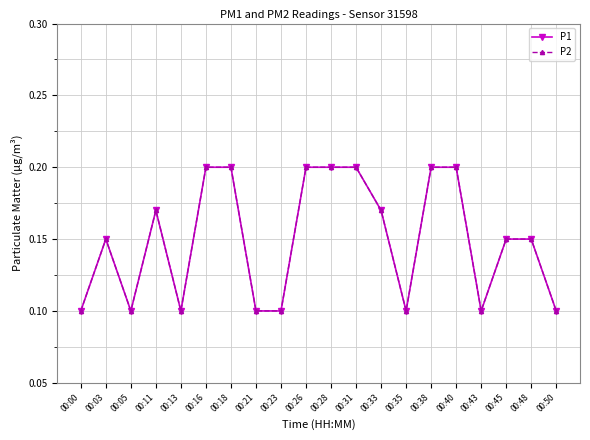

What is the sum of the P1 values at 00:16 and 00:31?

0.4